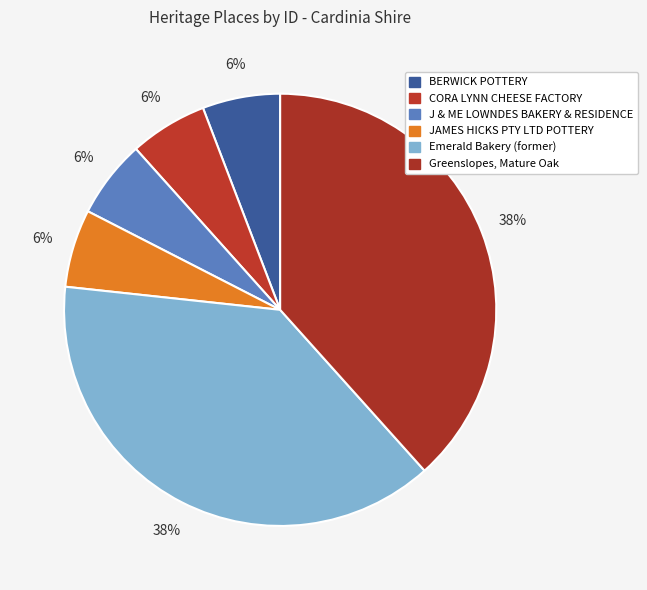

To the nearest percent, what portion does Emerald Bakery (former) represent?

38%